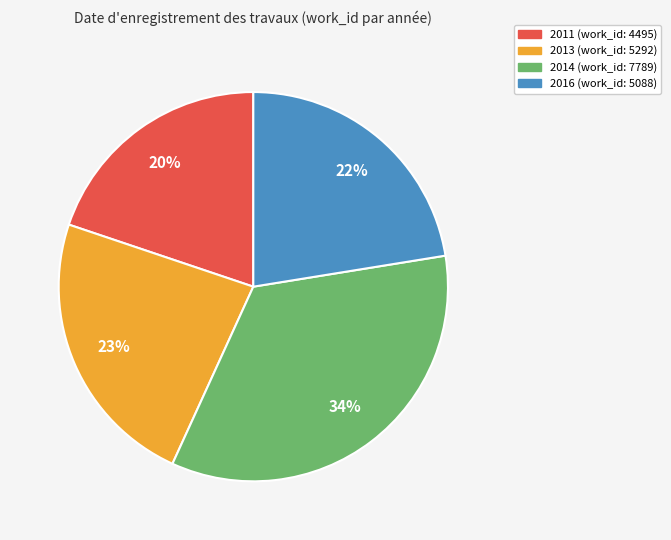

Is it true that 2013 is 29% of the pie?

False